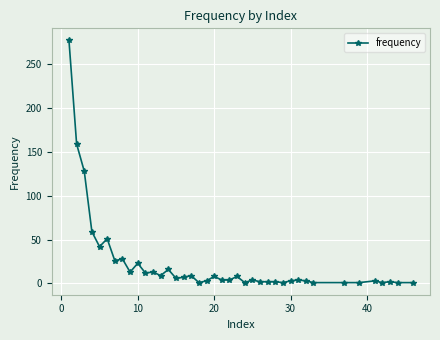

What is the maximum value shown in the chart?

277